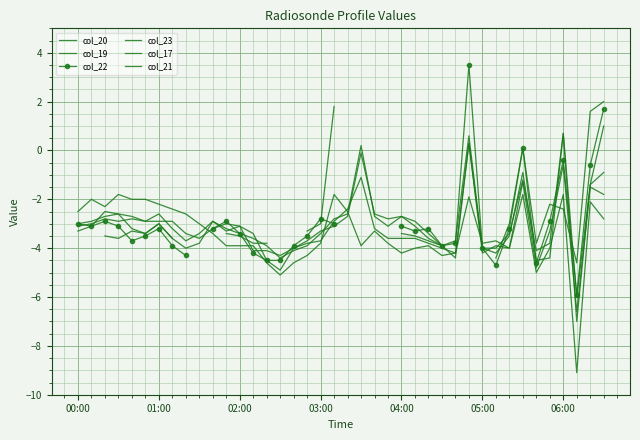

What is the difference between the maximum and minimum values in the col_19 series?

6.9